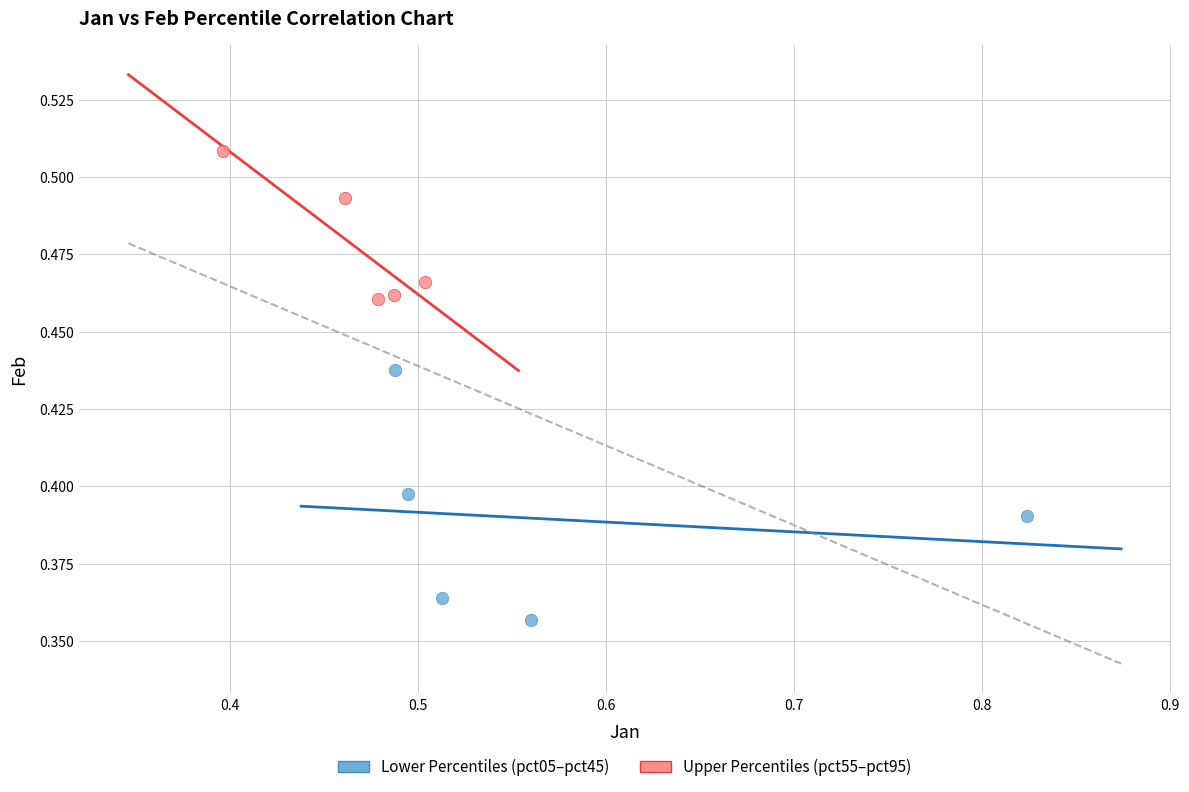

Which series reaches the minimum Y coordinate?

Lower Percentiles (pct05–pct45)